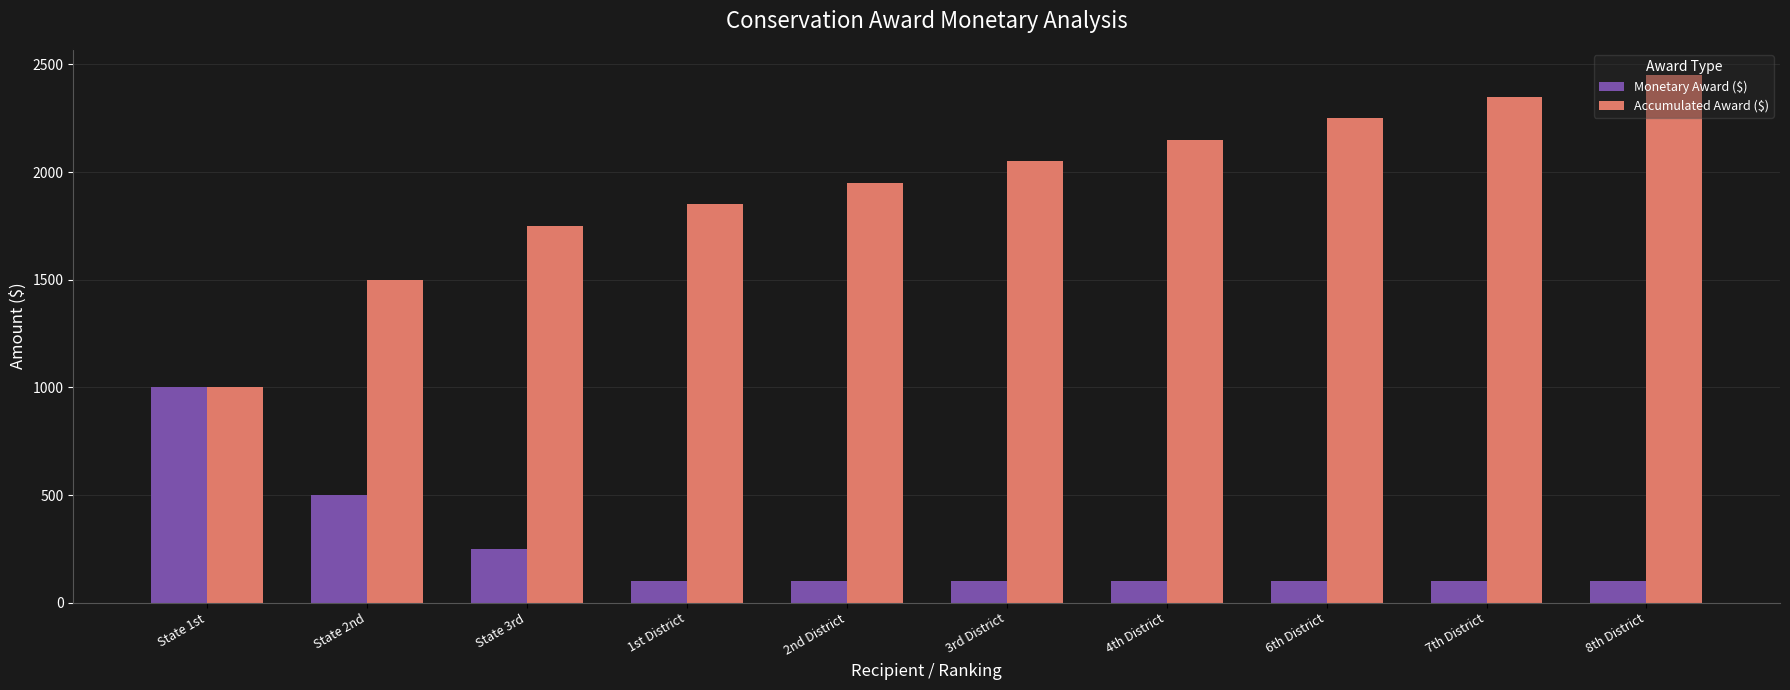

Does the chart contain any negative values?

No